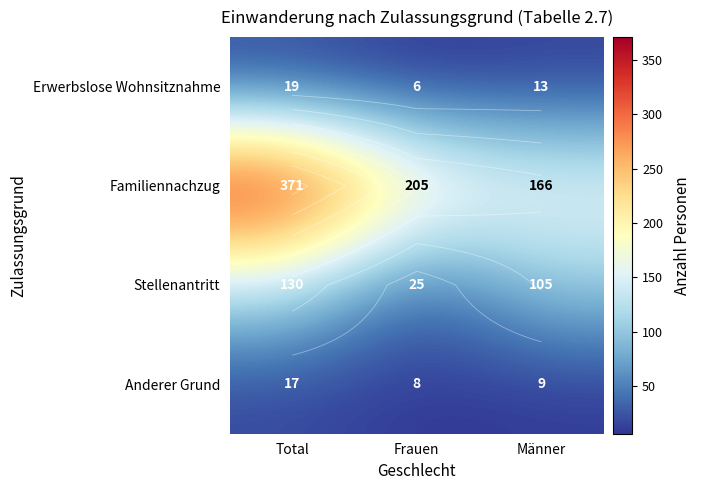

The Stellenantritt series shows 34 at Frauen. True or false?

False